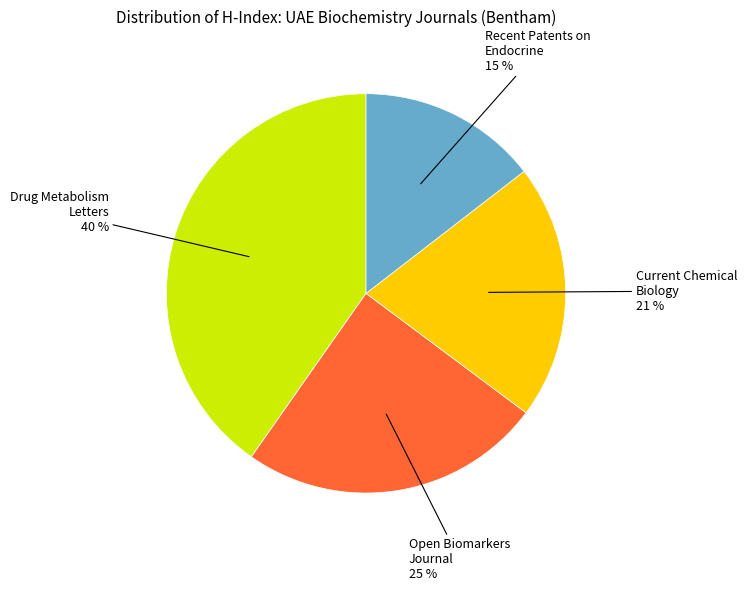

Is there a majority slice in this chart?

No